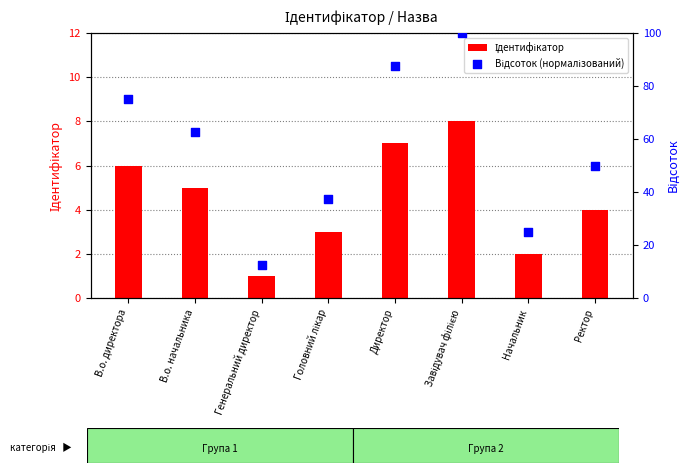

At which category is the sum across all series the highest?

Завідувач філією